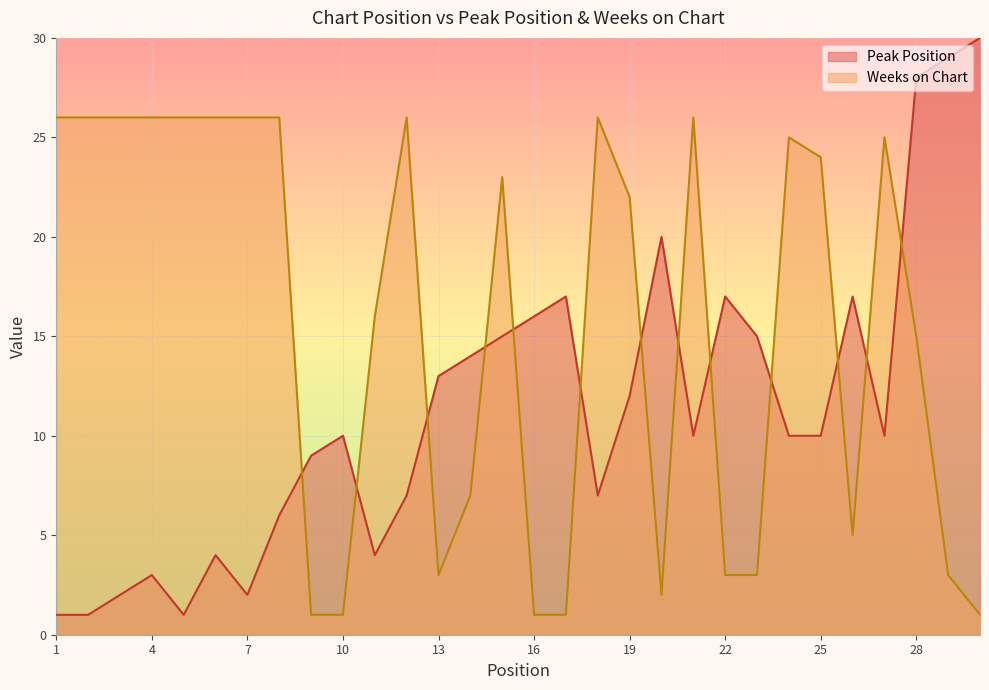

How many distinct data groups are displayed?

2